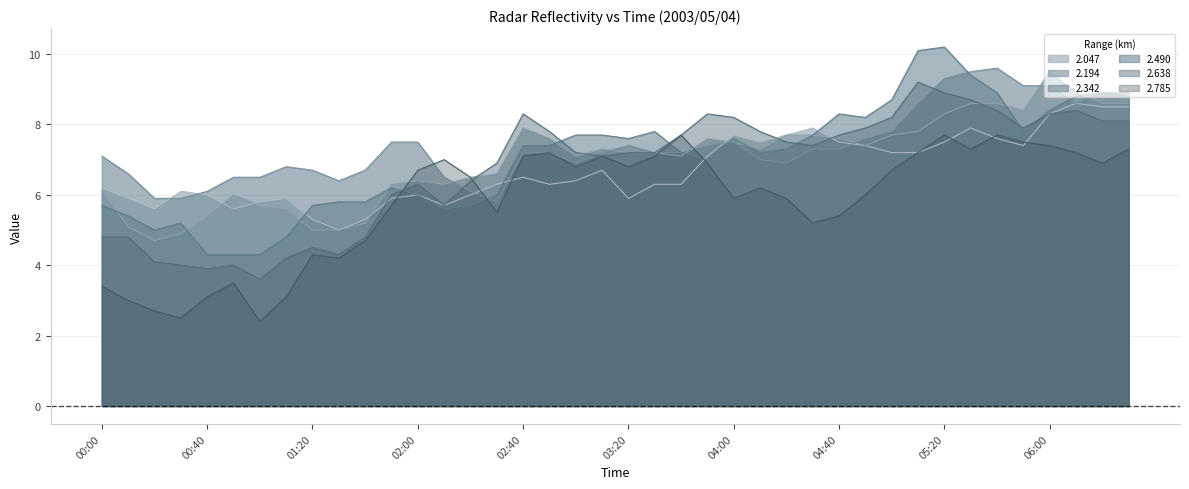

Is it true that 2.490 equals 8.4 at 06:00?

True